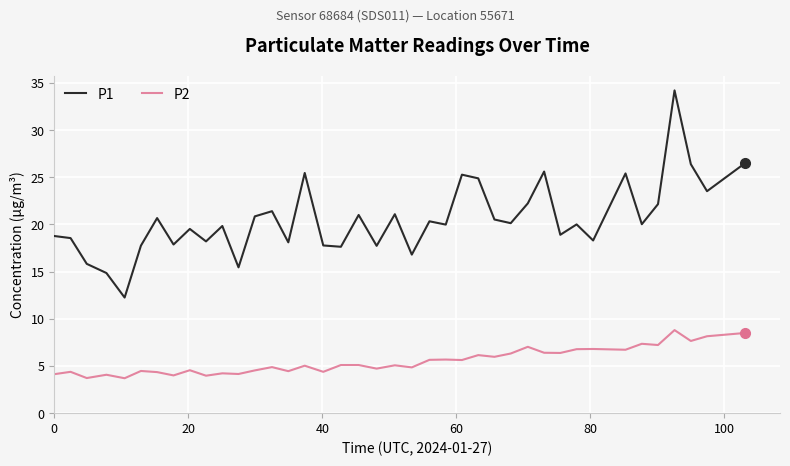

Which series has the widest spread of values?

P1